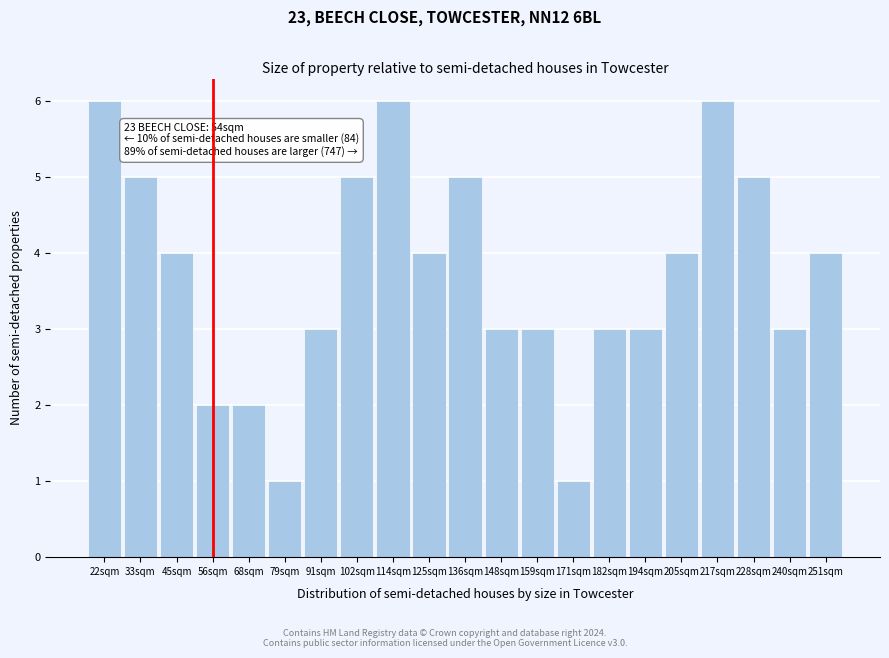

Reading left to right, list all the values displayed in this chart.

22sqm=6	33sqm=5	45sqm=4	56sqm=2	68sqm=2	79sqm=1	91sqm=3	102sqm=5	114sqm=6	125sqm=4	136sqm=5	148sqm=3	159sqm=3	171sqm=1	182sqm=3	194sqm=3	205sqm=4	217sqm=6	228sqm=5	240sqm=3	251sqm=4